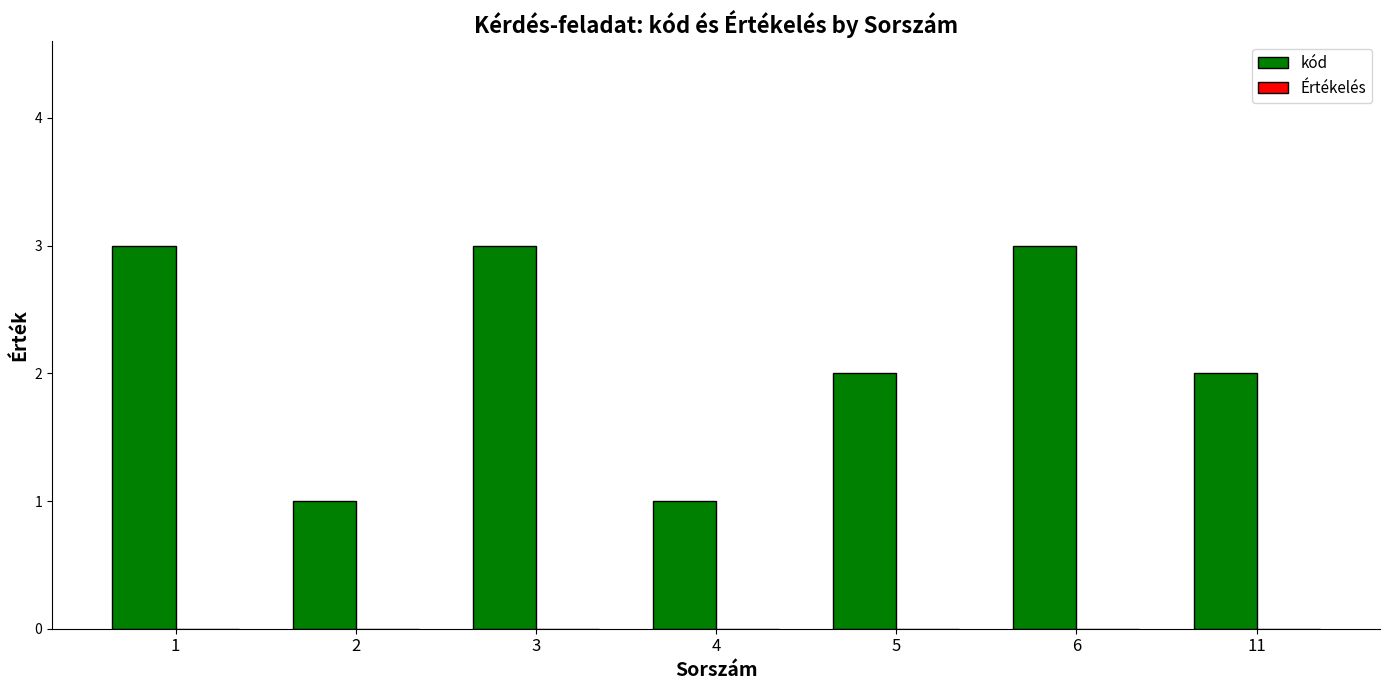

Approximately how many times larger is the value at 2 compared to 5?

0.5